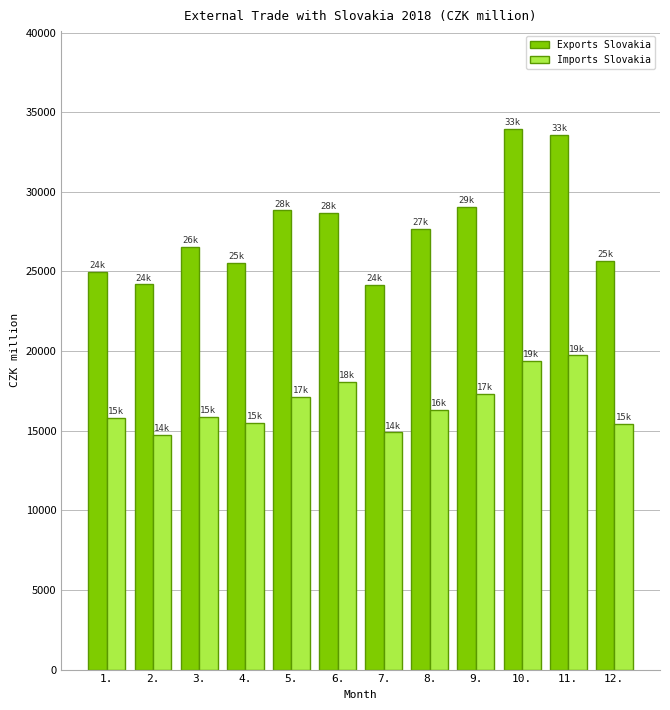

List the series in order of their overall mean, lowest first.

Imports Slovakia, Exports Slovakia